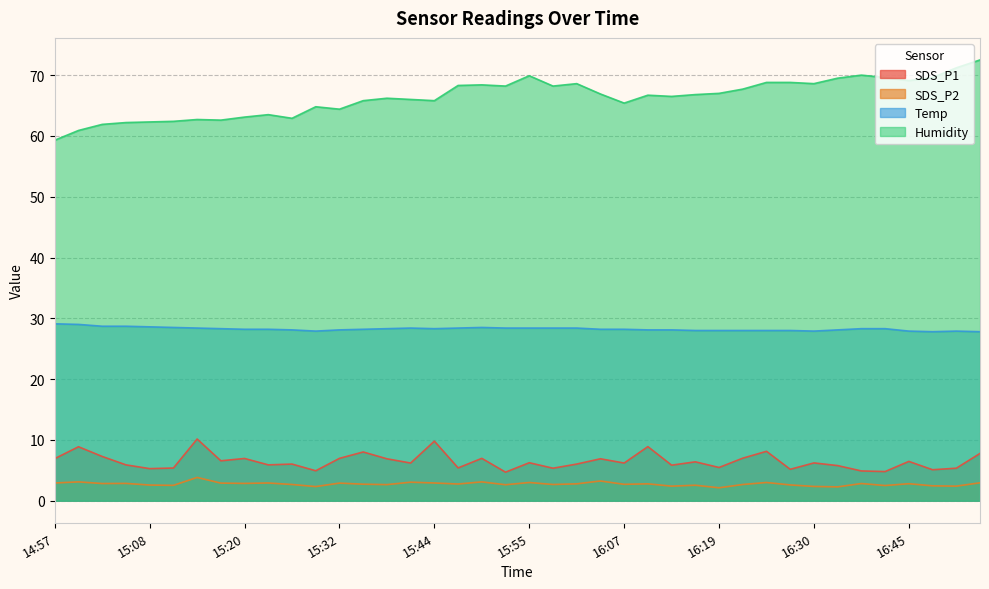

True or false: Temp and SDS_P2 intersect in this chart.

False